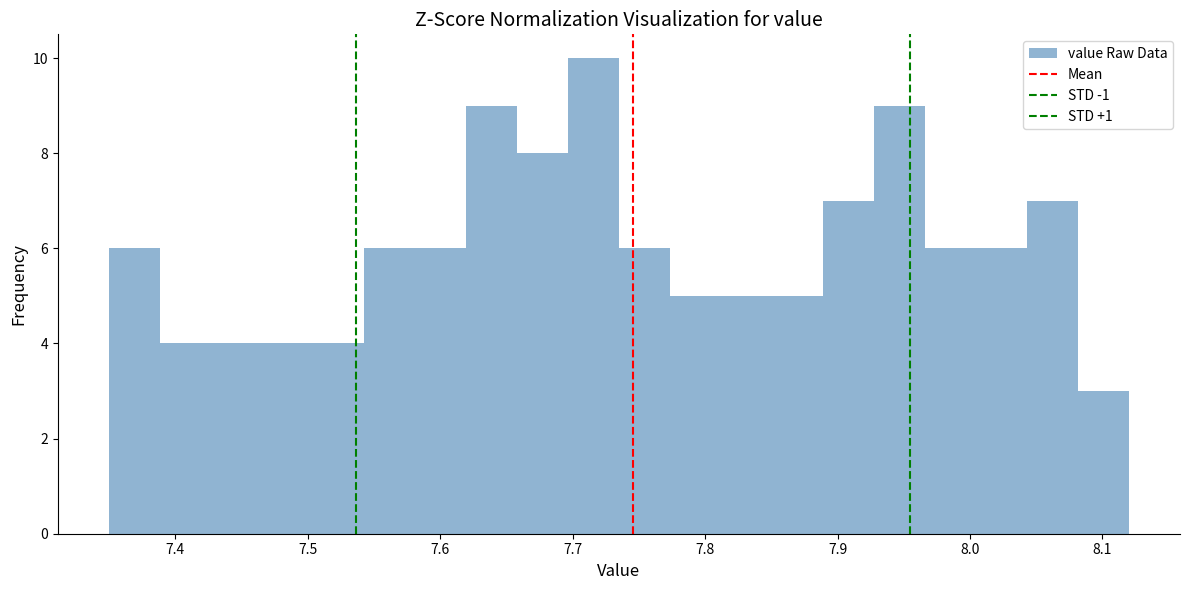

Around what value on the x-axis is the tallest bar? Give the approximate position of its centre, as read against the axis.

7.72